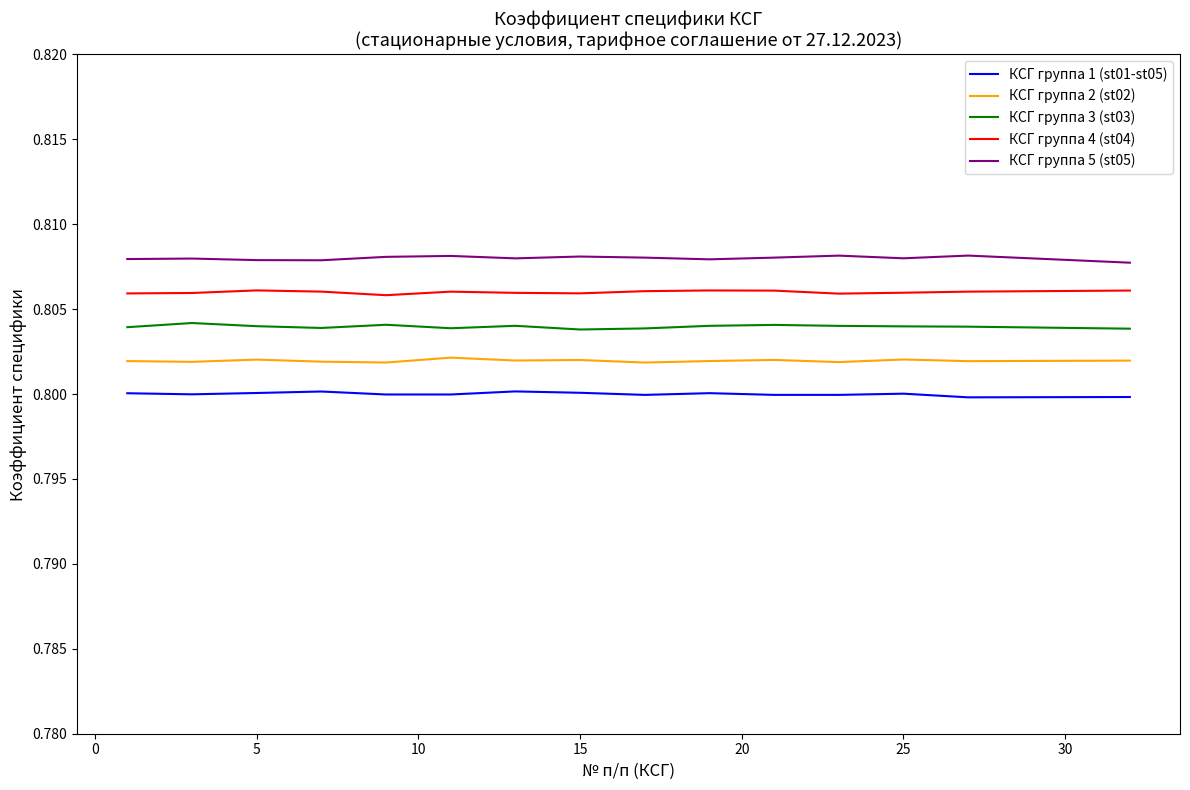

True or false: КСГ группа 1 (st01-st05) and КСГ группа 2 (st02) intersect in this chart.

False